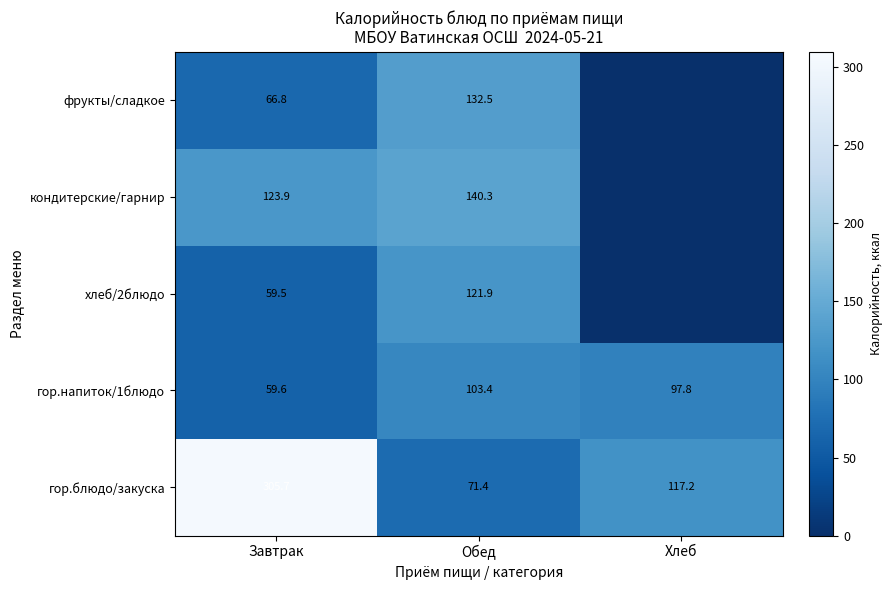

What is the average value of the гор.напиток/1блюдо series?

86.9